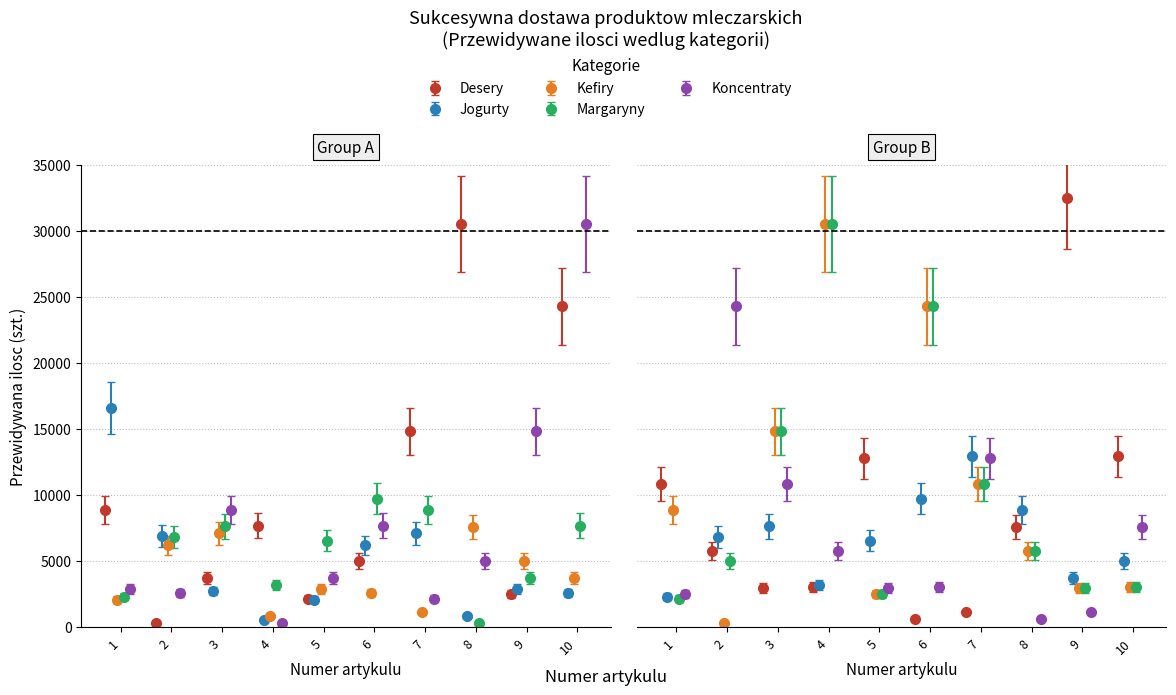

Which series has the largest range (max minus min)?

Desery